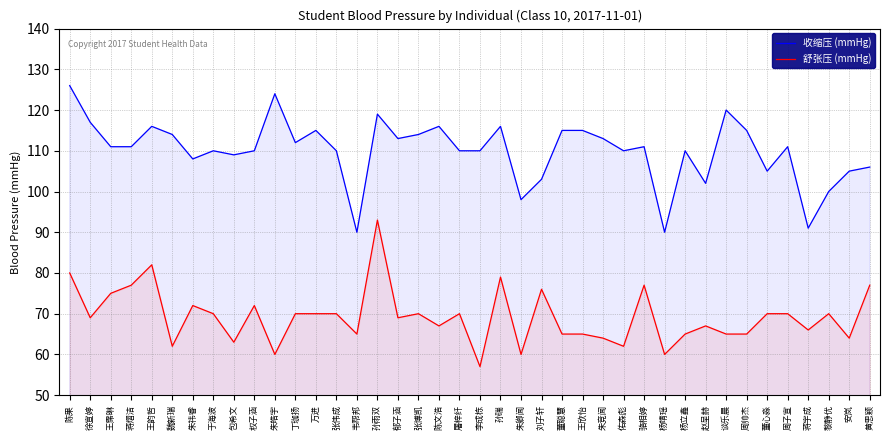

Which series has the largest total across all categories?

收缩压 (mmHg)